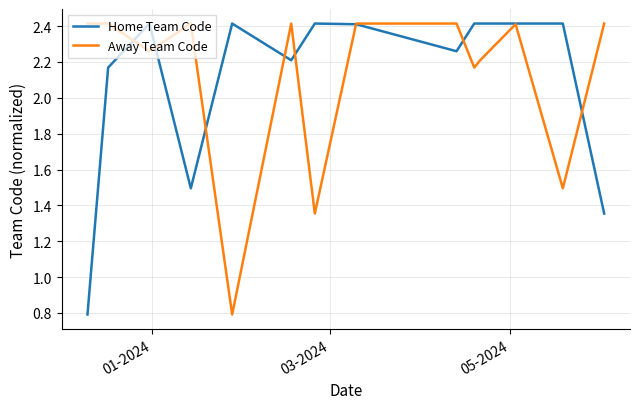

What is the greatest value displayed?

2.4